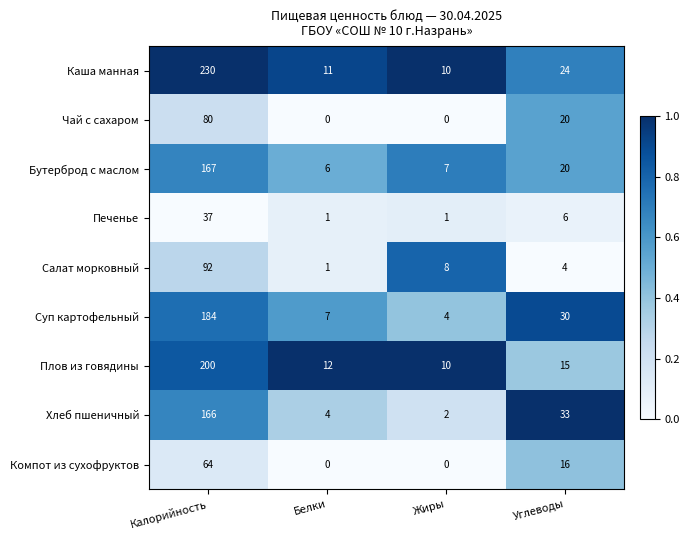

What is the sum of the Плов из говядины values at Жиры and Белки?

22